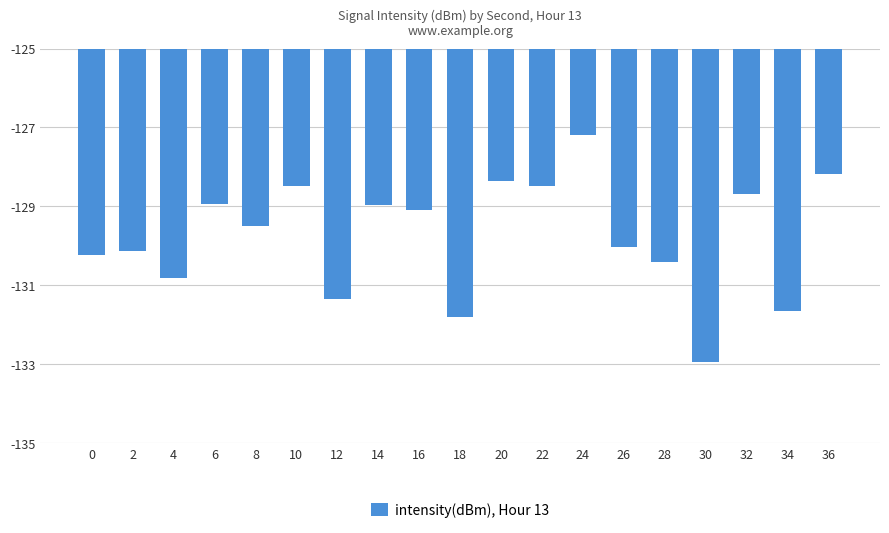

Count the number of categories in the chart.

19